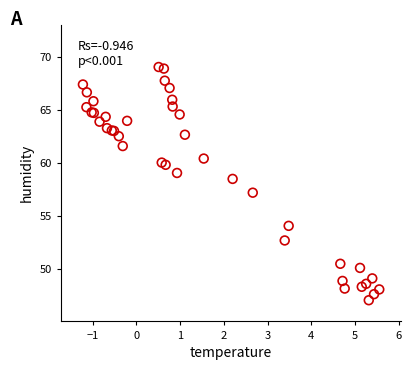

What Y value in the scatter plot is closest to 58?

58.5